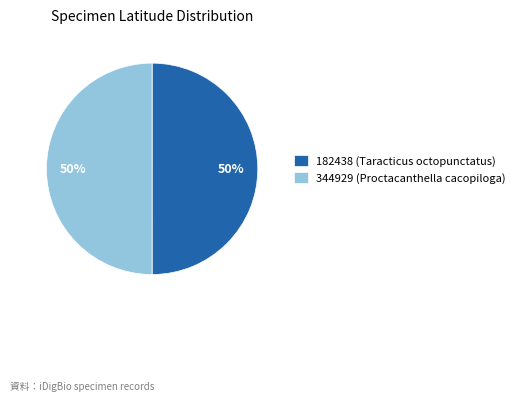

How many slices are in this pie chart?

2